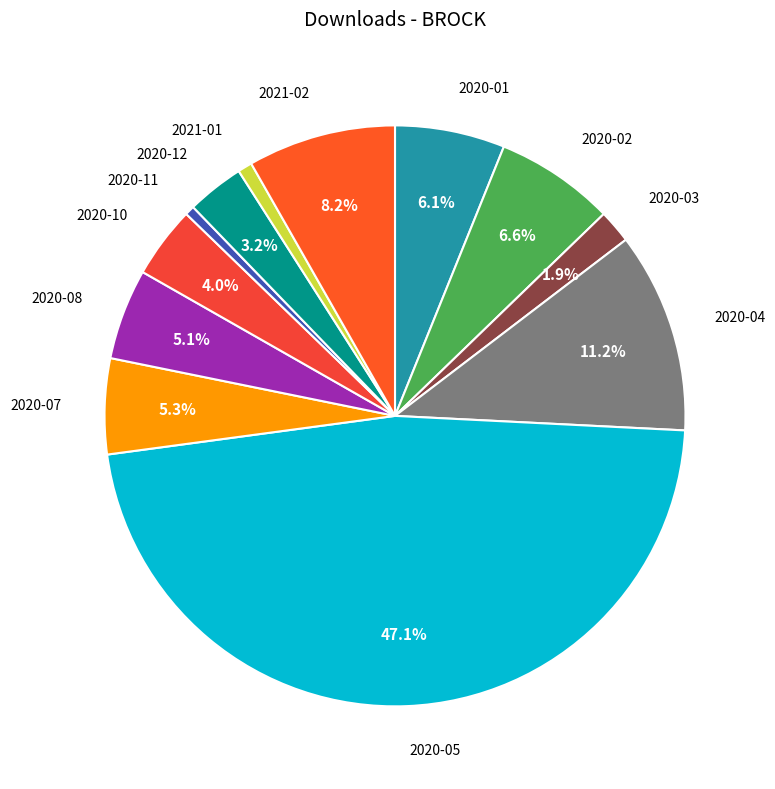

To the nearest percent, what is the average slice percentage?

8%